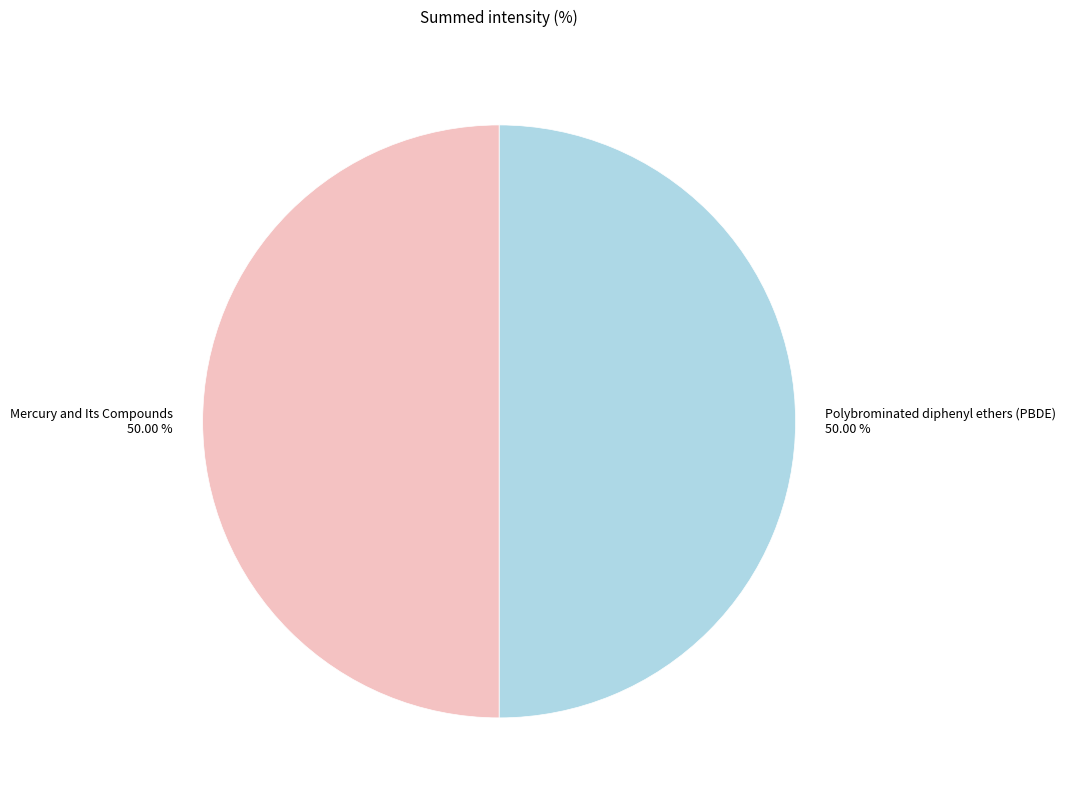

The Mercury and Its Compounds slice represents 50% of the pie. True or false?

True